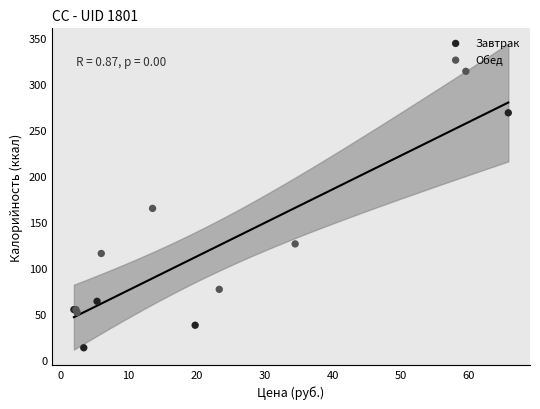

Which series contains the lowest Y value?

Завтрак